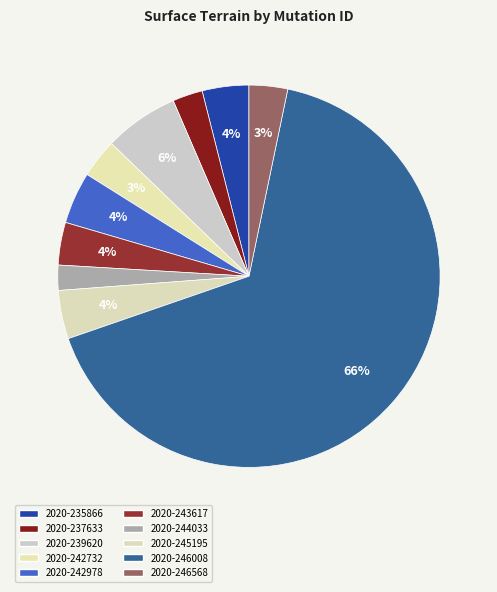

Rank the categories by value from lowest to highest.

2020-244033, 2020-237633, 2020-246568, 2020-242732, 2020-243617, 2020-235866, 2020-245195, 2020-242978, 2020-239620, 2020-246008